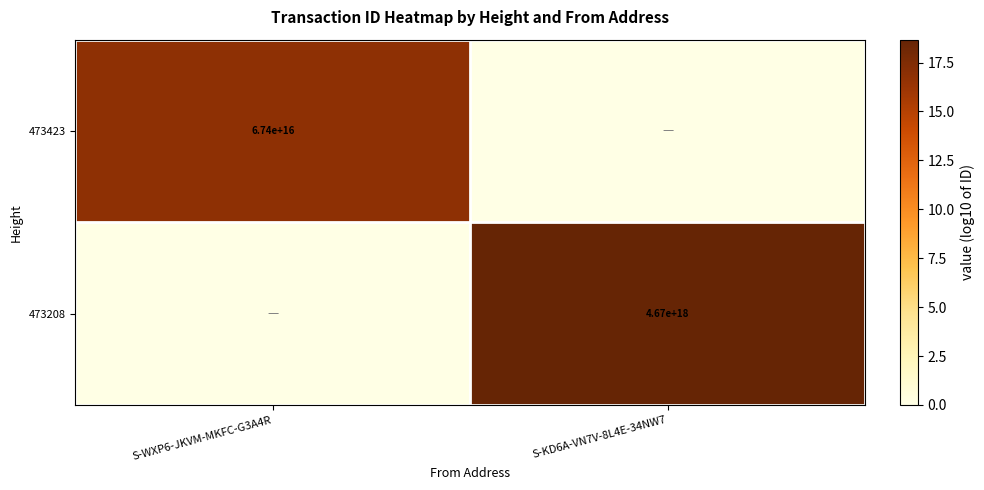

The 473208 series shows 2784875016205926912 at S-KD6A-VN7V-8L4E-34NW7. True or false?

False